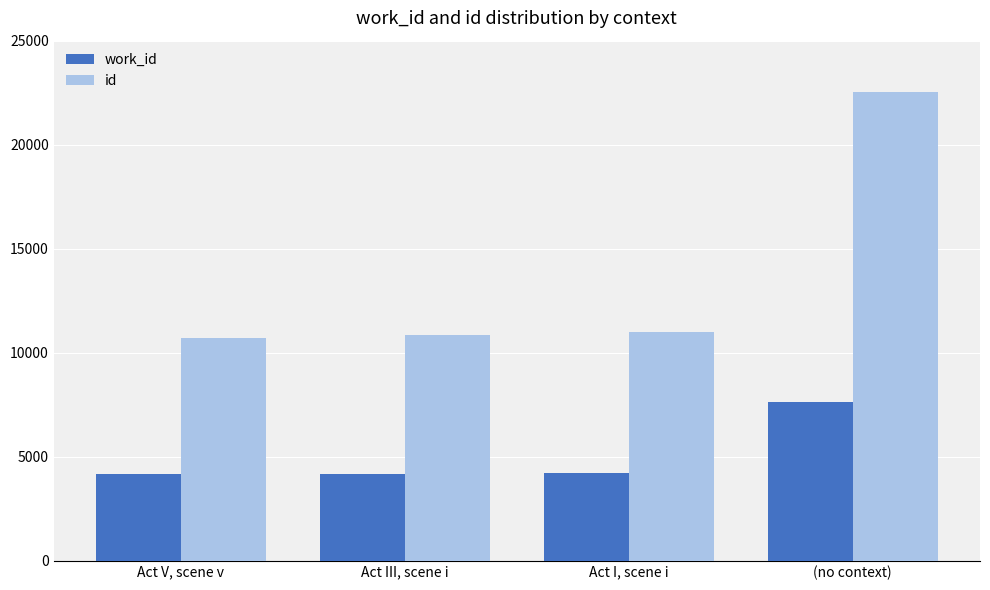

What is the greatest value displayed?

22537